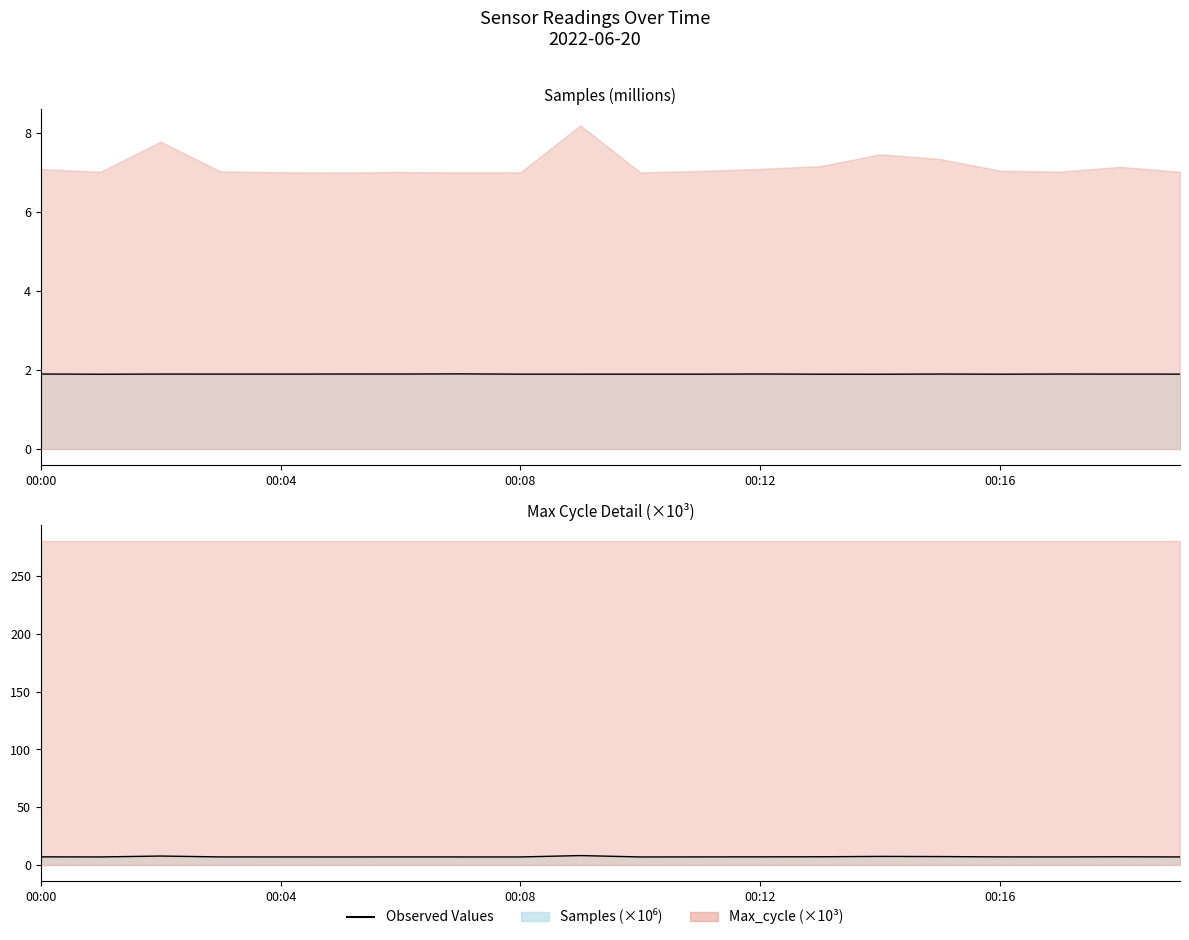

At which category is the sum across all series the highest?

9